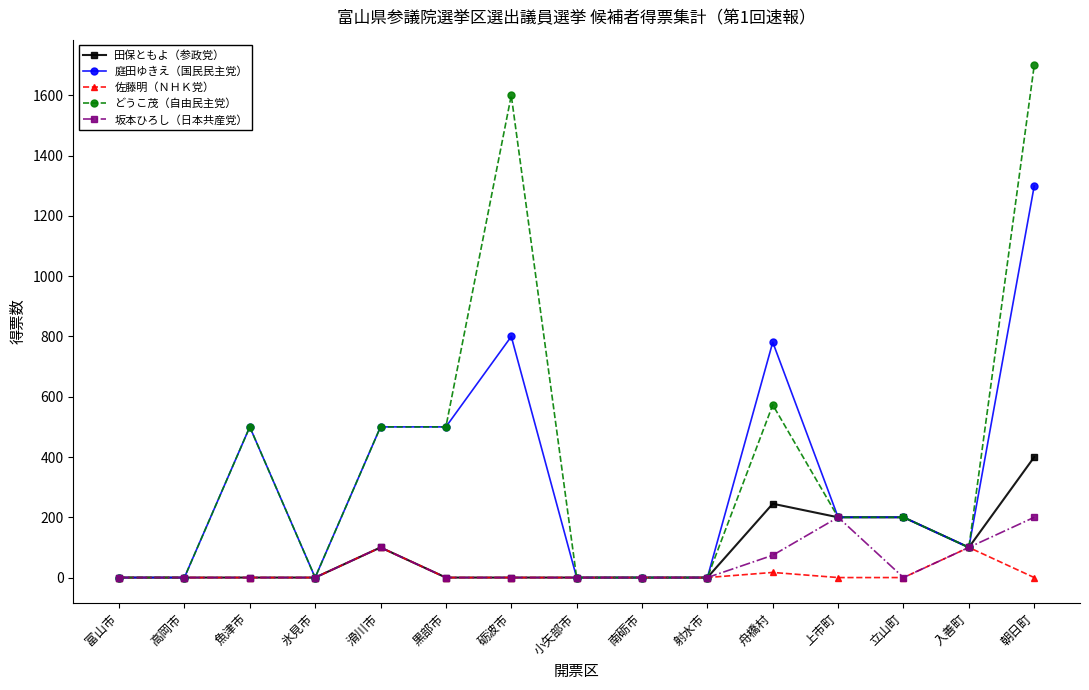

What is the label of the 12th point from the left?

上市町